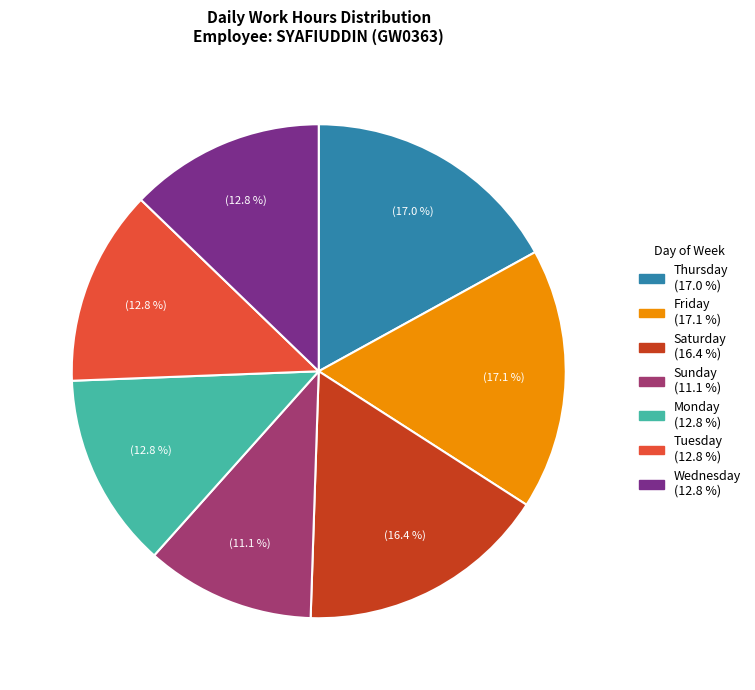

Is there any slice that represents more than half of the pie?

No